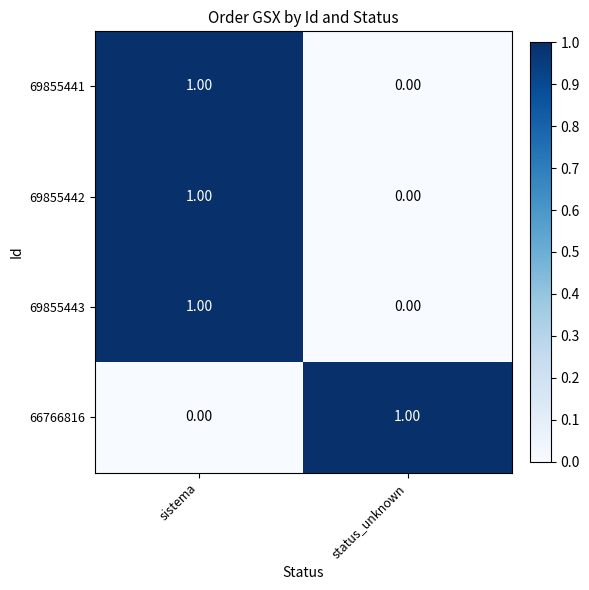

What is the difference between the highest and lowest values at status_unknown?

1